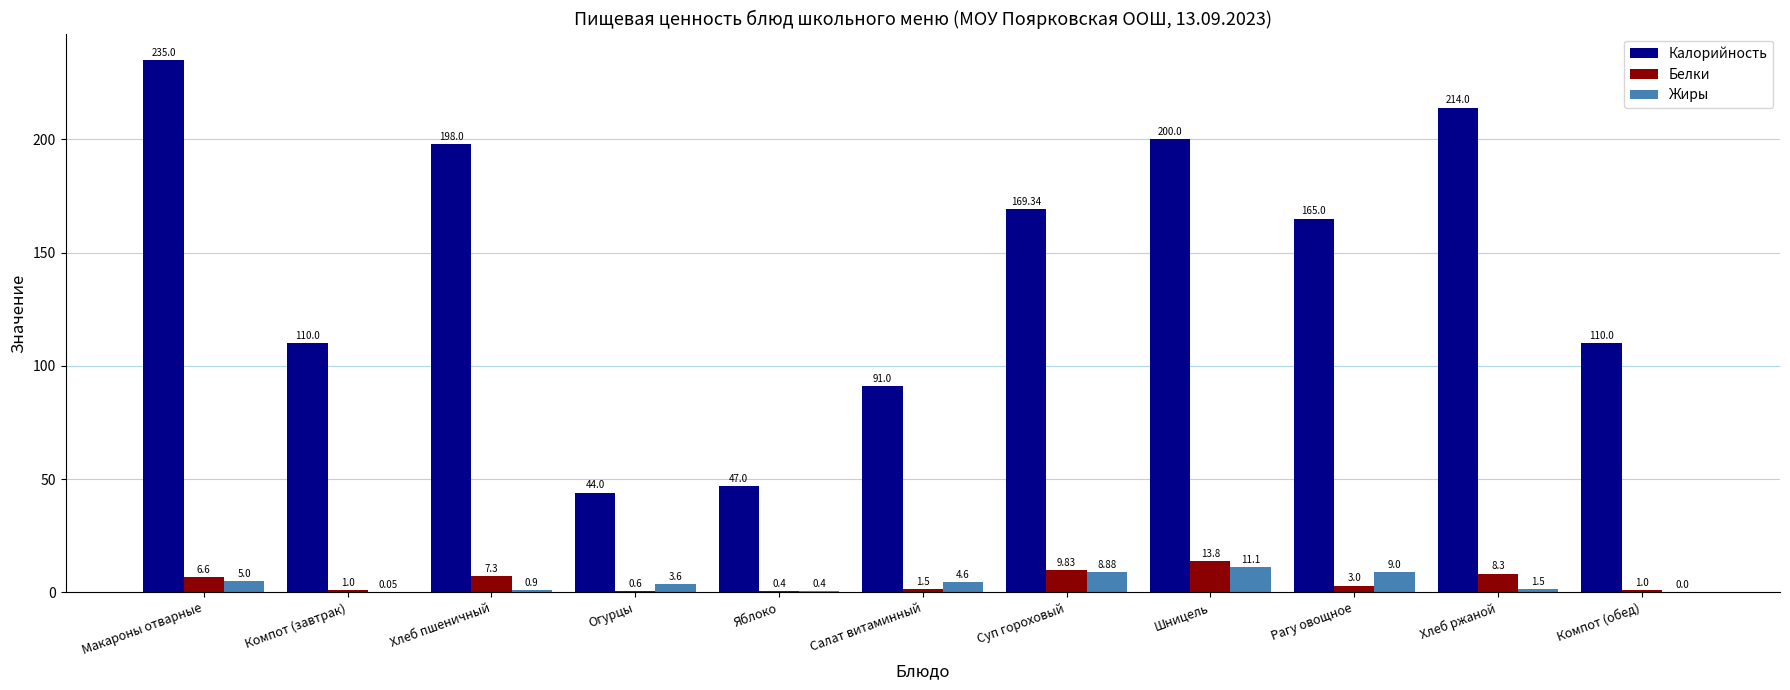

What is the average value of the Калорийность series?

143.9